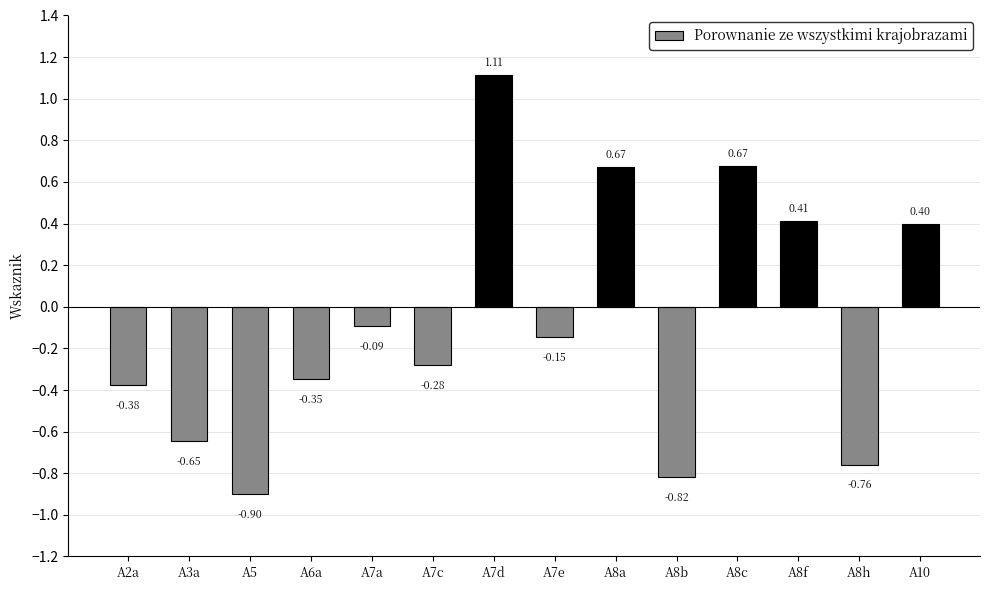

What is the label of the 8th bar from the right?

A7d